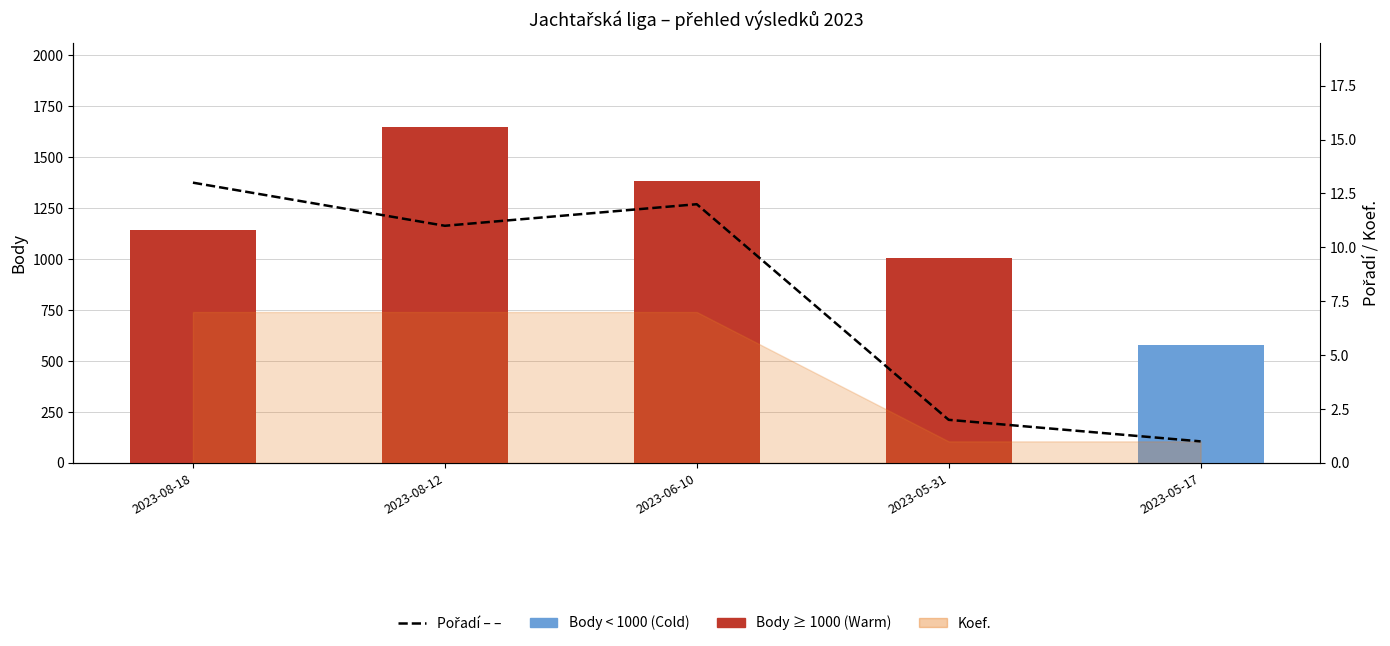

What is the greatest value displayed?

13